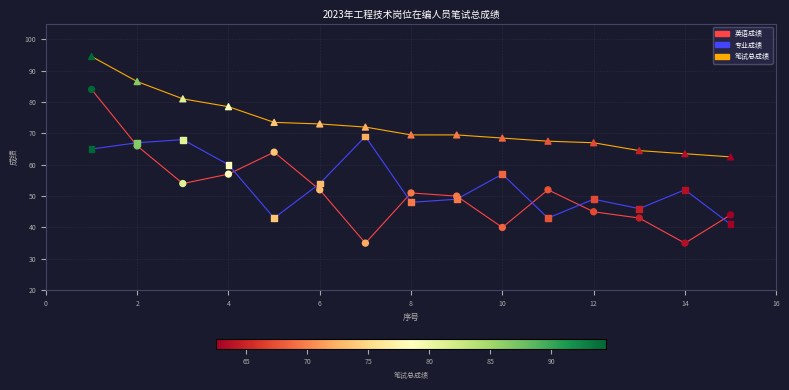

What is the maximum value for 专业成绩?

69.0